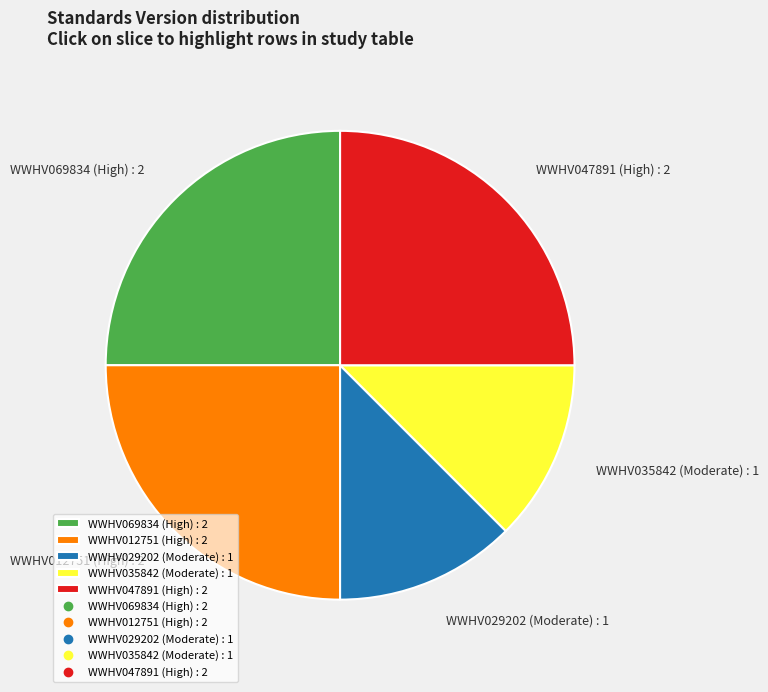

Does WWHV035842 represent more than half of the total?

No